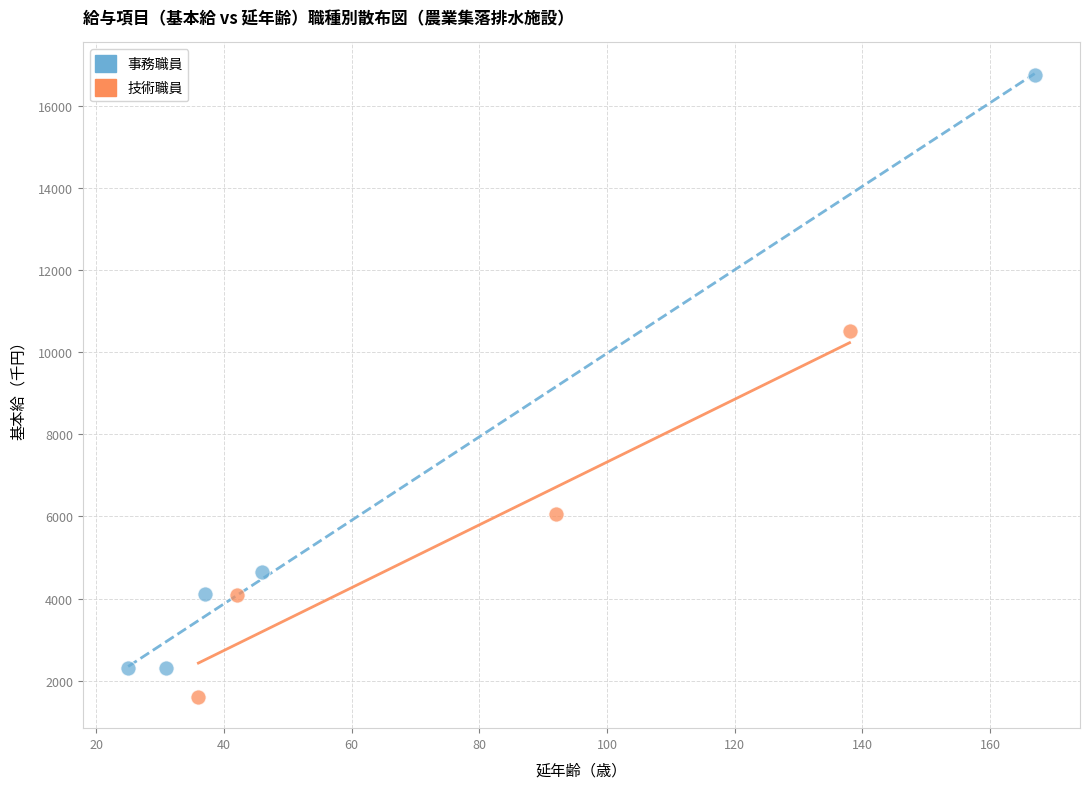

Which series has the widest spread of Y values?

事務職員